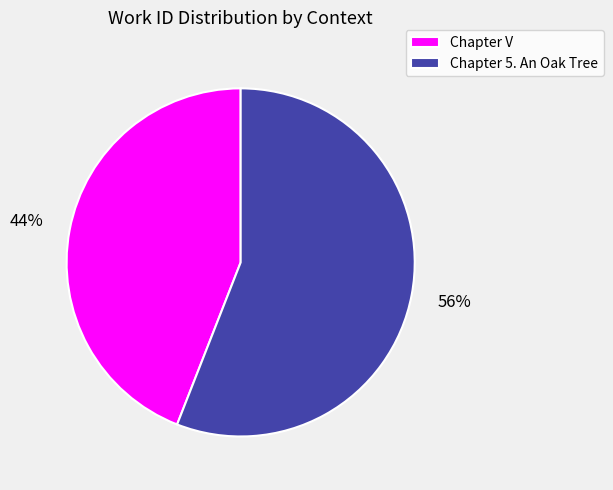

The Chapter 5. An Oak Tree slice represents 64% of the pie. True or false?

False